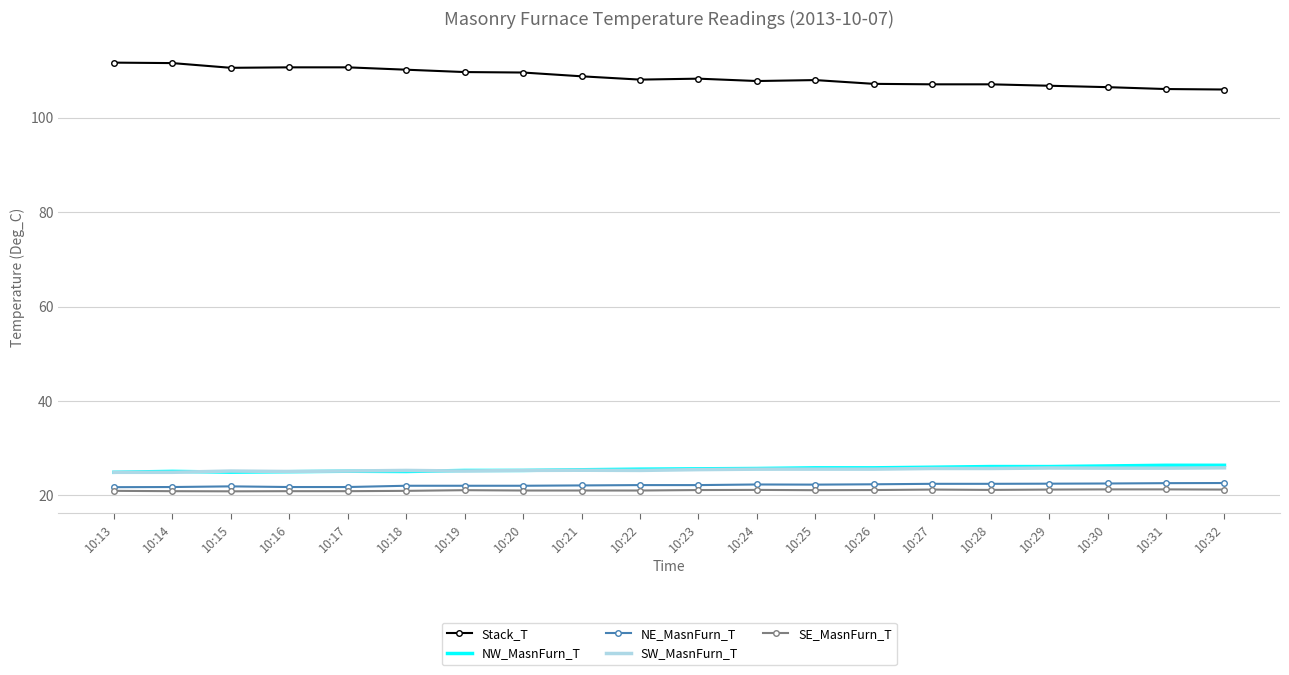

What is the difference between the highest and lowest values at 10:21?

87.8